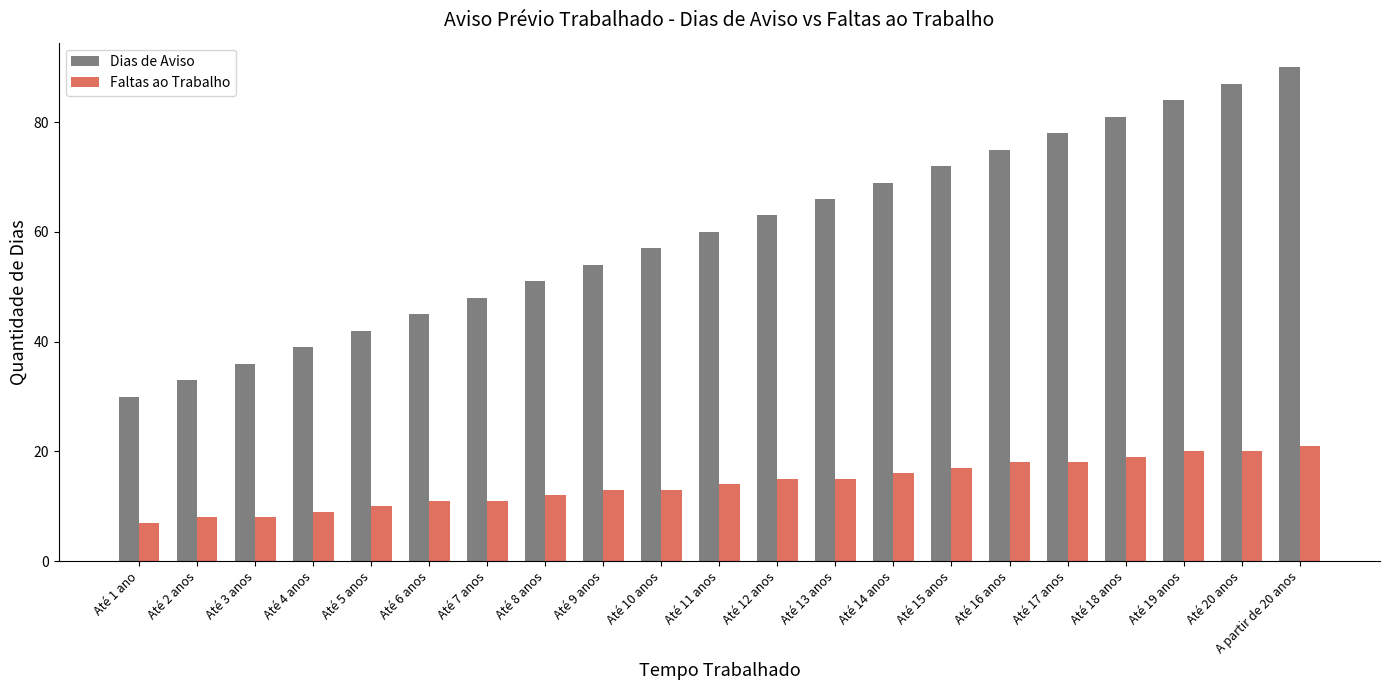

What value does the Faltas ao Trabalho series have at Até 3 anos?

8